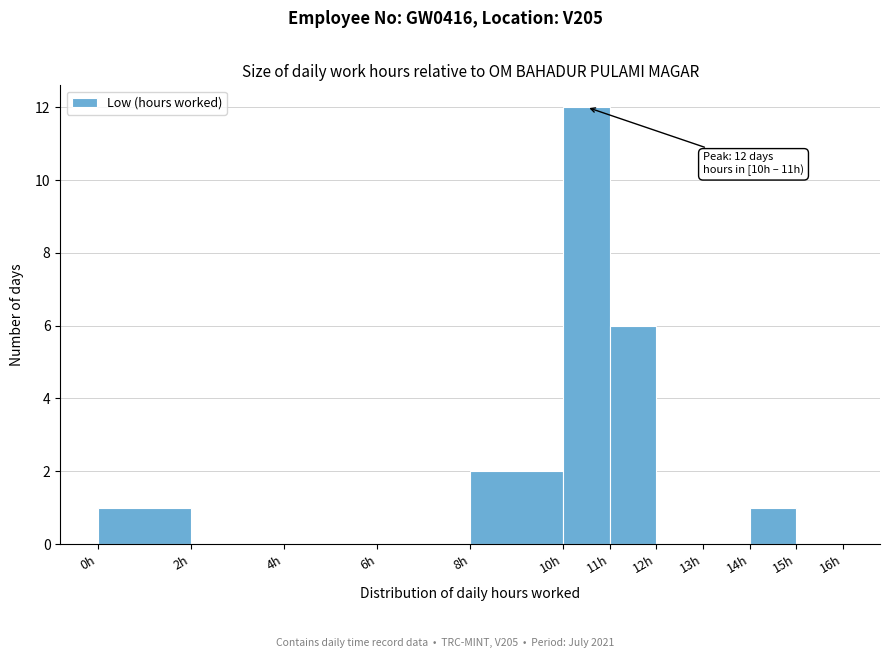

Which range on the x-axis has the tallest bar?

10 to 11